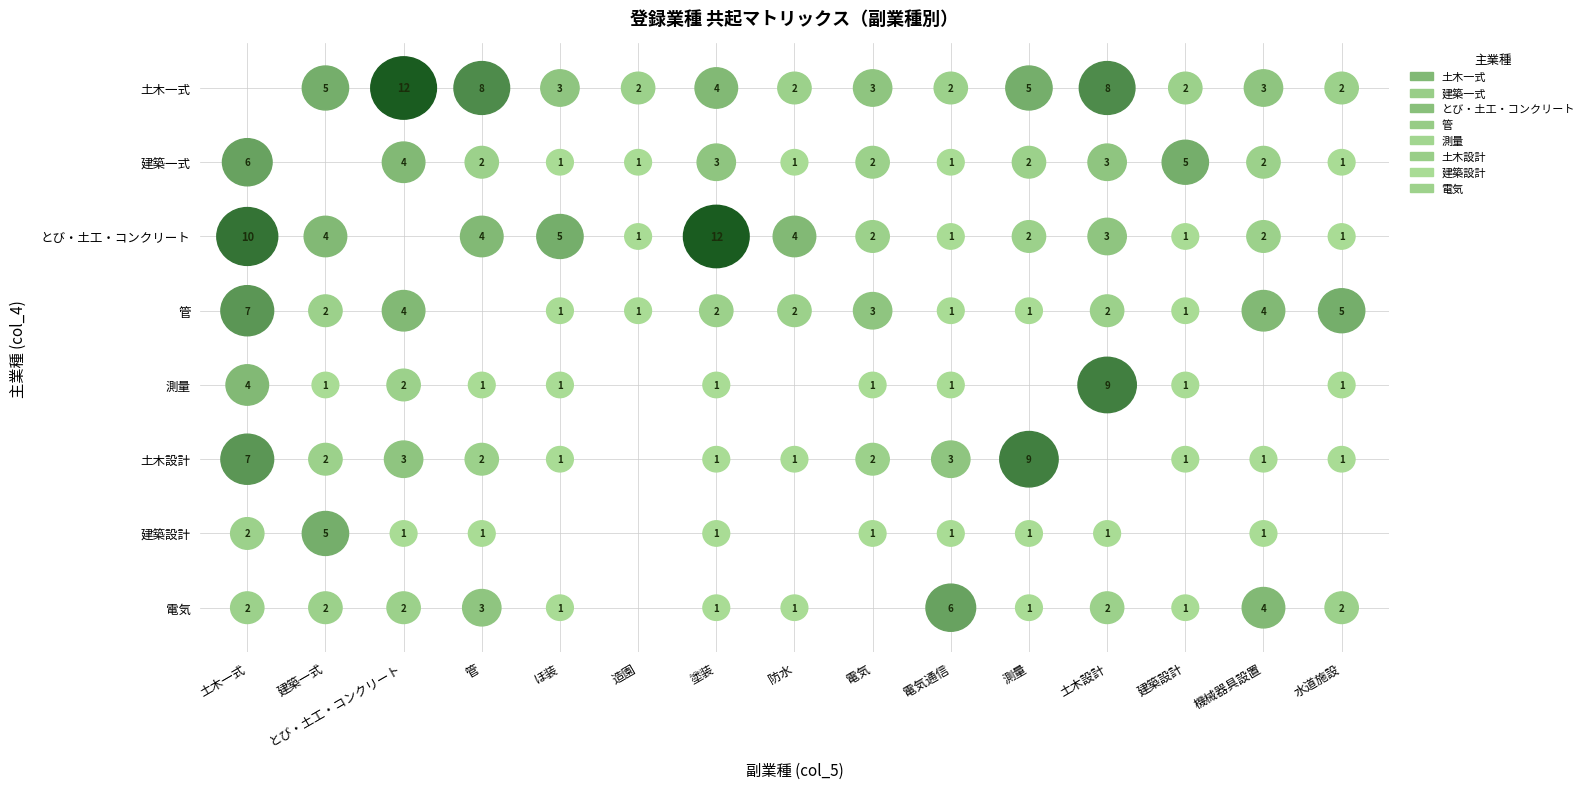

Reading left to right, extract all data points from this chart.

土木一式: 0	5	12	8	3	2	4	2	3	2	5	8	2	3	2
建築一式: 6	0	4	2	1	1	3	1	2	1	2	3	5	2	1
とび・土工・コンクリート: 10	4	0	4	5	1	12	4	2	1	2	3	1	2	1
管: 7	2	4	0	1	1	2	2	3	1	1	2	1	4	5
測量: 4	1	2	1	1	0	1	0	1	1	0	9	1	0	1
土木設計: 7	2	3	2	1	0	1	1	2	3	9	0	1	1	1
建築設計: 2	5	1	1	0	0	1	0	1	1	1	1	0	1	0
電気: 2	2	2	3	1	0	1	1	0	6	1	2	1	4	2